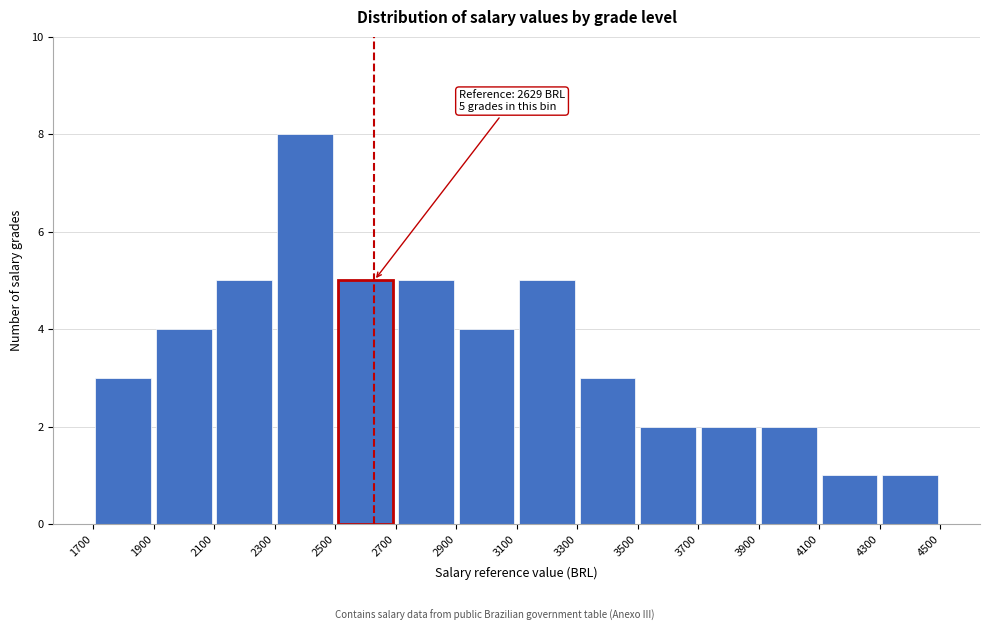

Which range on the x-axis has the tallest bar?

2300 to 2500